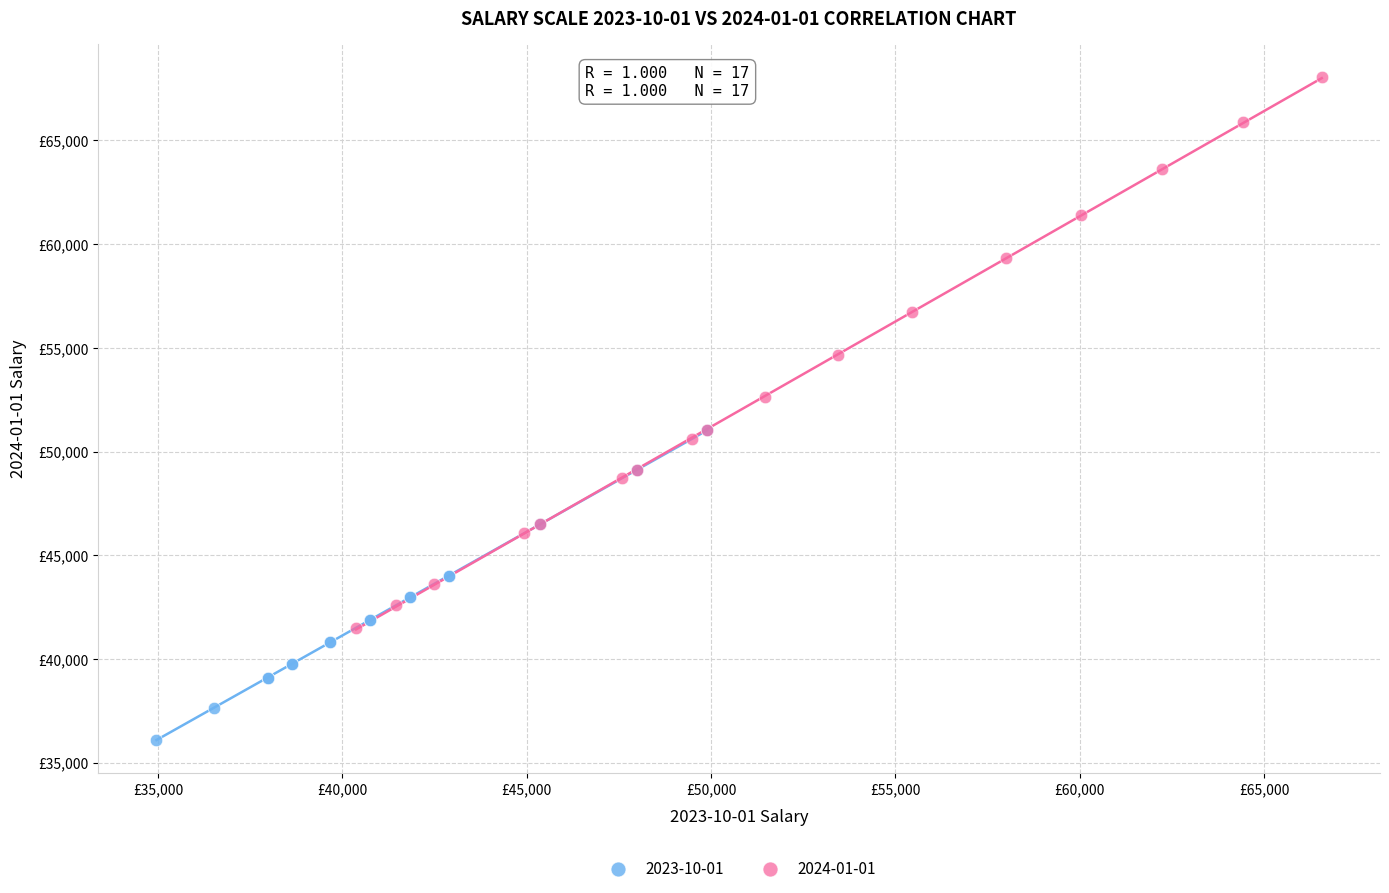

Which series has the widest spread of Y values?

2024-01-01